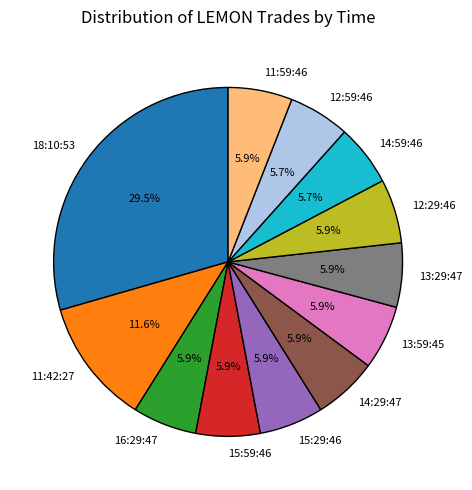

What is the largest slice in the pie chart?

18:10:53